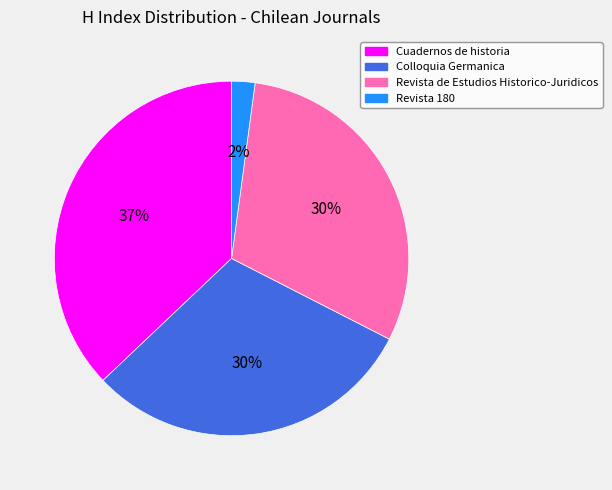

To the nearest percent, what is the average slice percentage?

25%